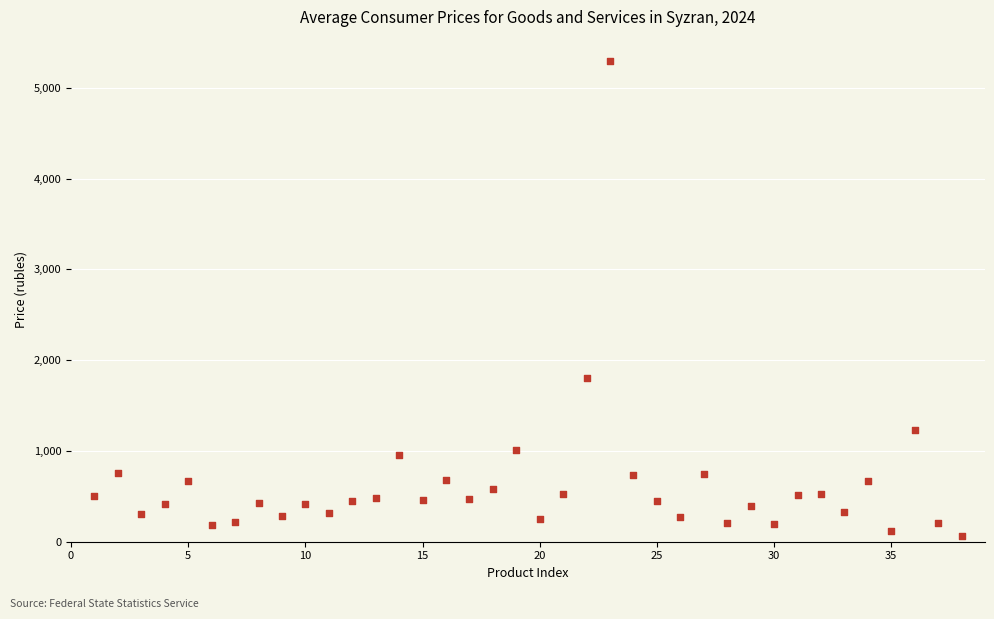

What is the range of X values (max minus min)?

37.0